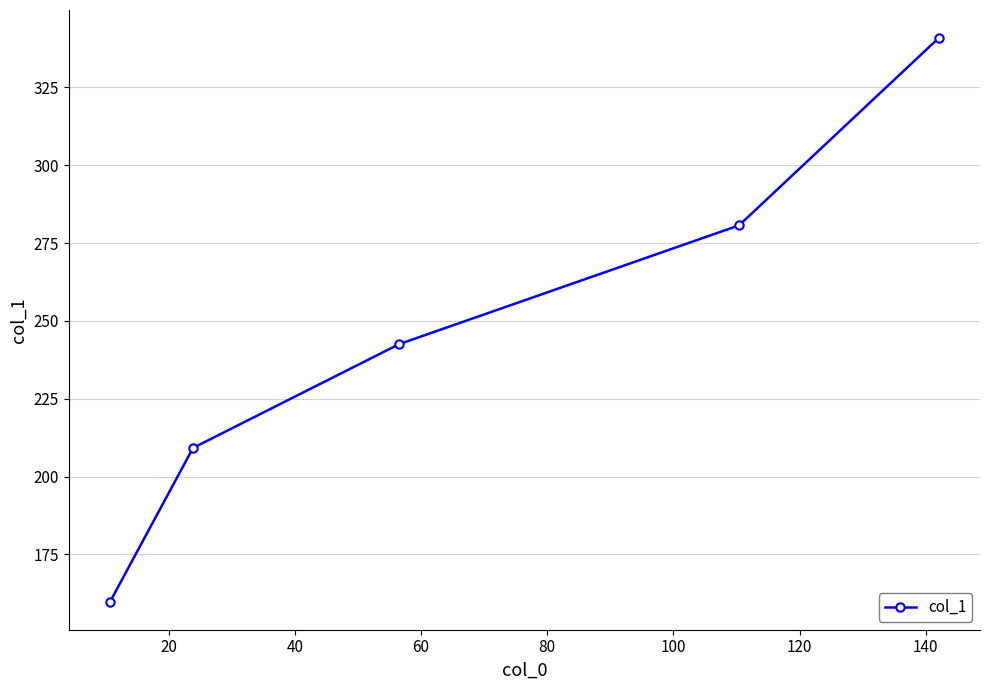

What is the difference between the second highest and second lowest values?

71.5